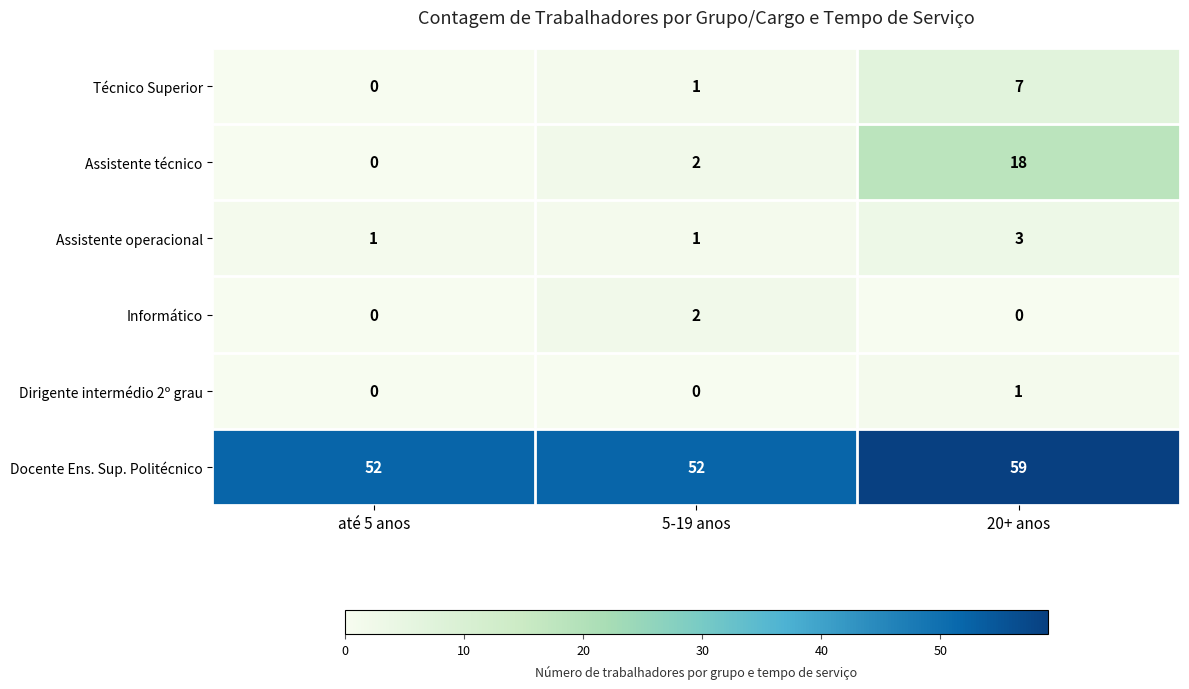

Reading left to right, extract all data points from this chart.

Técnico Superior: 0	1	7
Assistente técnico: 0	2	18
Assistente operacional: 1	1	3
Informático: 0	2	0
Dirigente intermédio 2º grau: 0	0	1
Docente Ens. Sup. Politécnico: 52	52	59